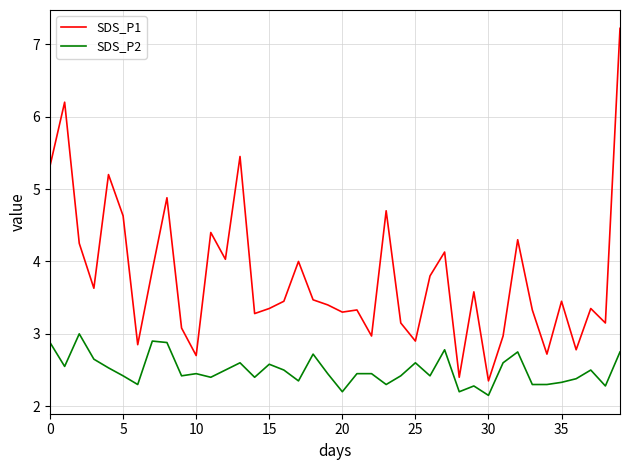

What is the difference between the maximum and minimum values in the SDS_P1 series?

4.9